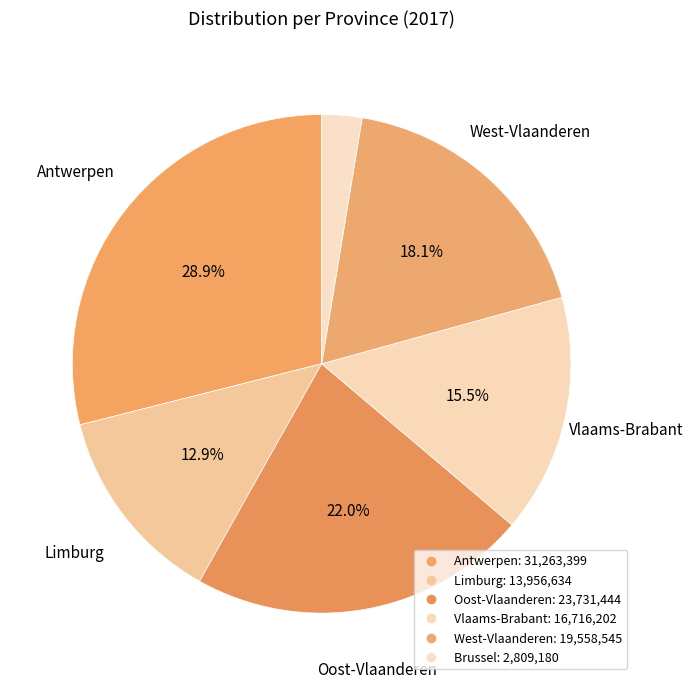

What is the total percentage of Antwerpen and Brussel?

31.5%